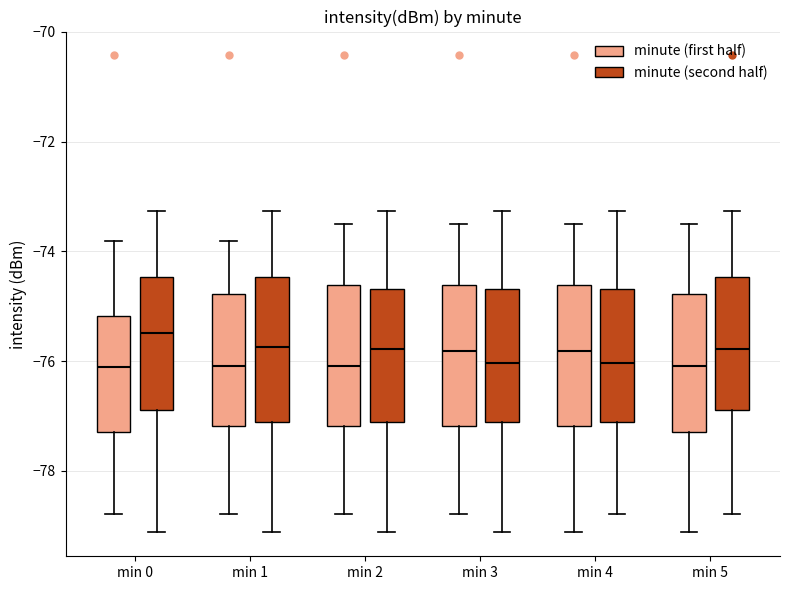

Which box's median line is the highest?

min 0 (minute (second half))